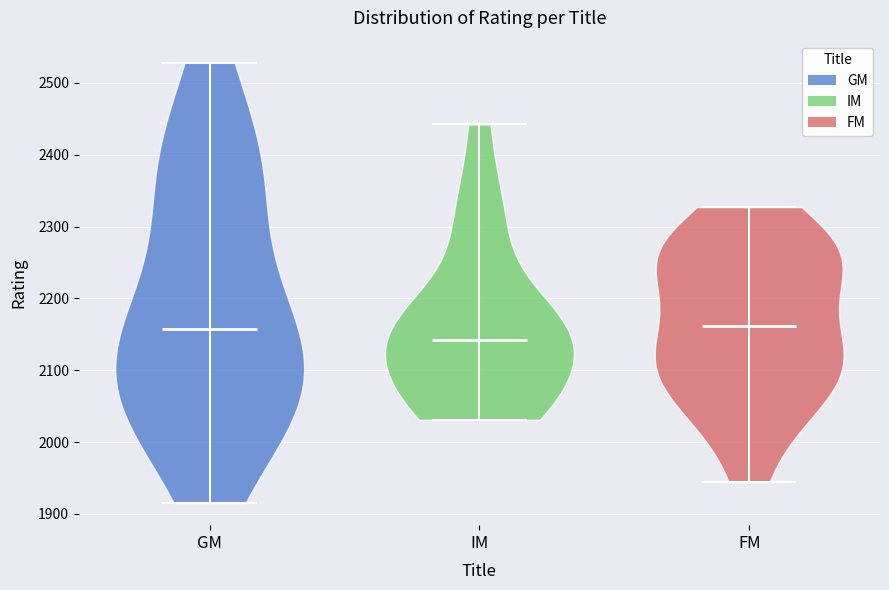

Reading left to right, read every violin against the y-axis: where its median line is, and the lowest and highest points it reaches. The values are not printed on the chart, so give them approximately, as read against the axis.

GM: median line 2160, lowest point 1920, highest point 2530
IM: median line 2140, lowest point 2030, highest point 2440
FM: median line 2160, lowest point 1940, highest point 2330